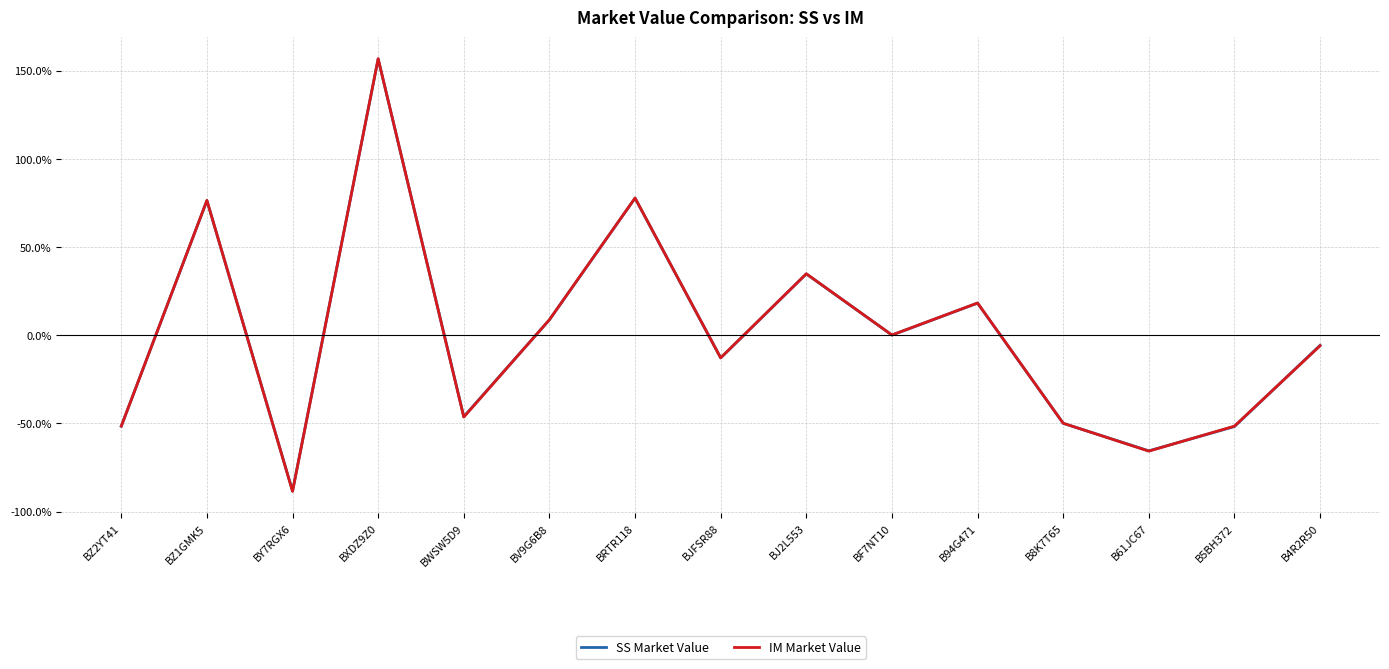

How many values in the IM Market Value series are below -6?

8